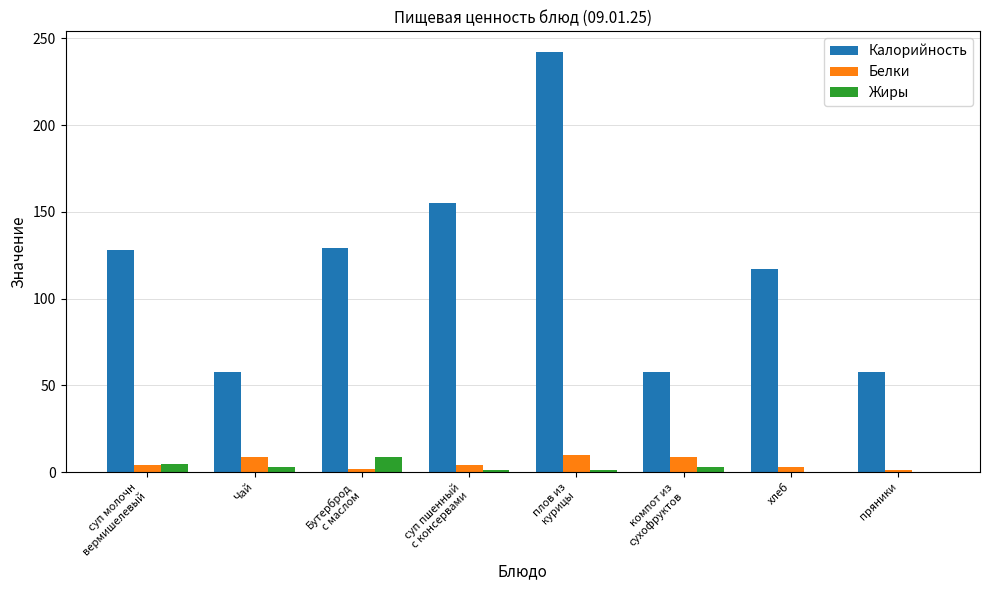

What is the highest value of the Калорийность series?

242.0